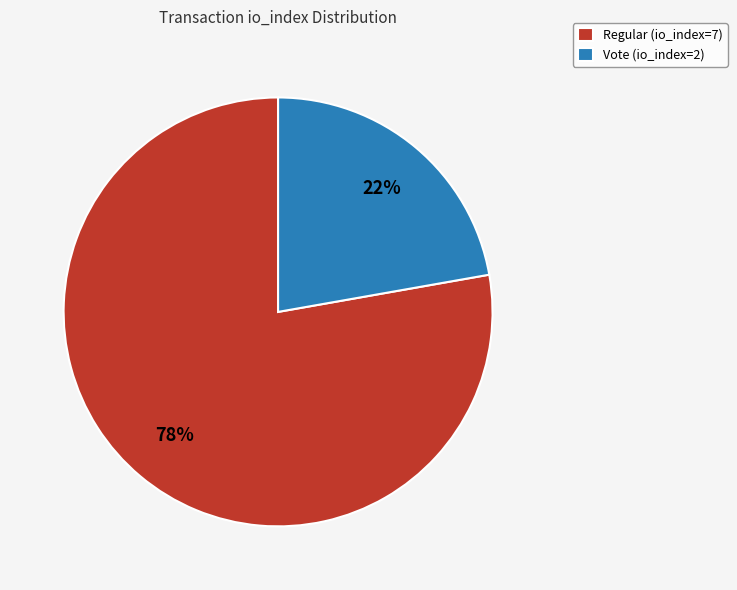

Is it true that Regular (io_index=7) is 90% of the pie?

False